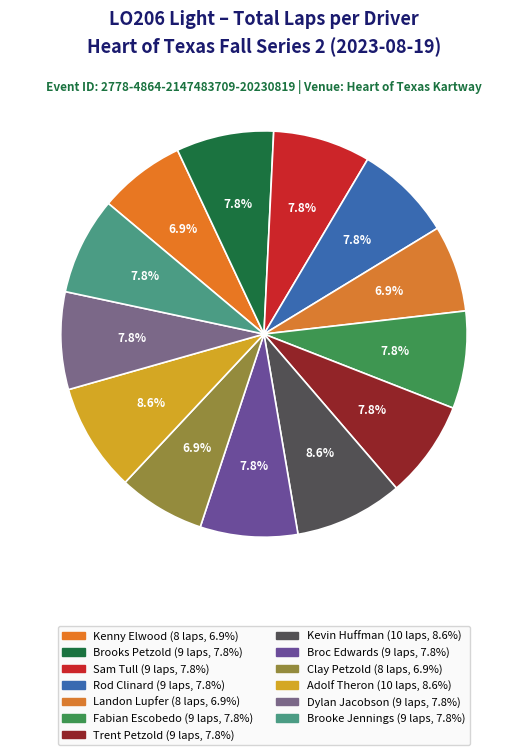

To the nearest percent, what portion does Kenny Elwood represent?

7%